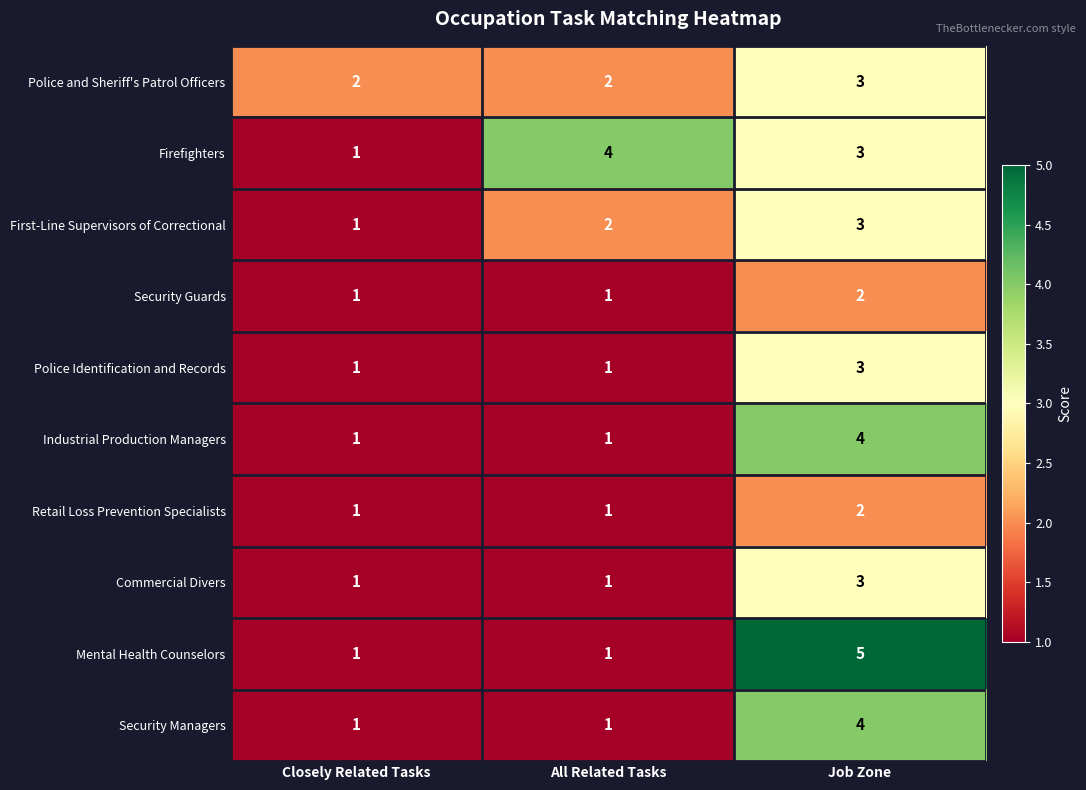

Which category has the highest value across all series?

Job Zone